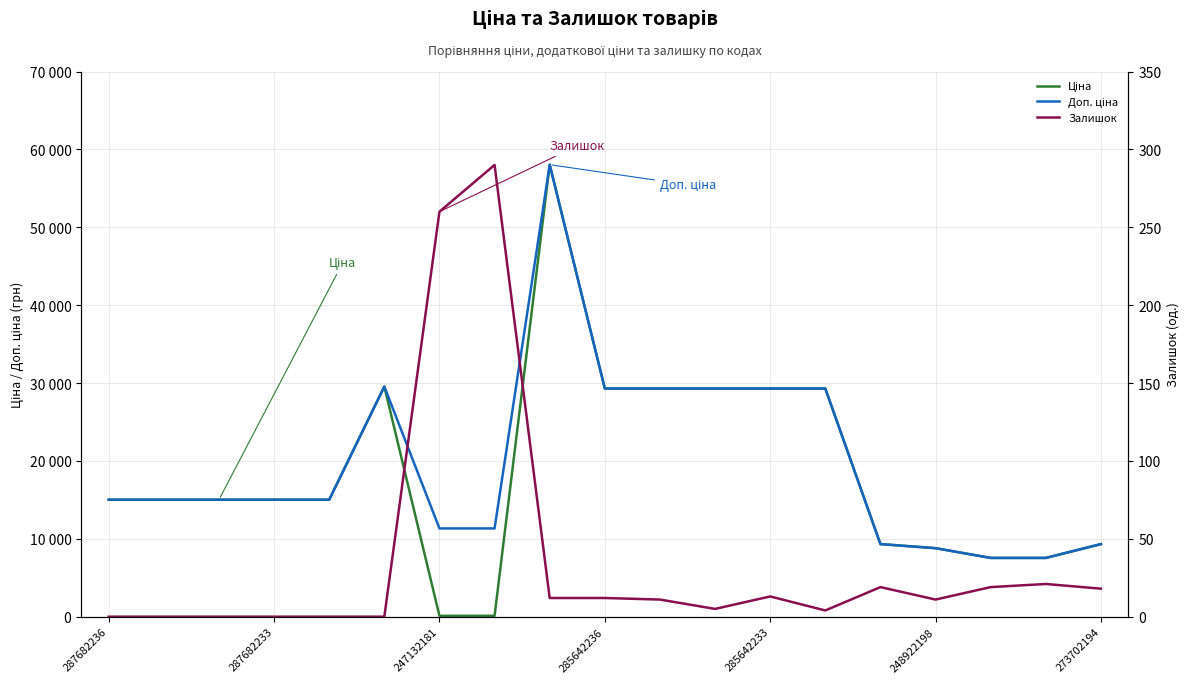

How many data points in Ціна are less than 15019?

7